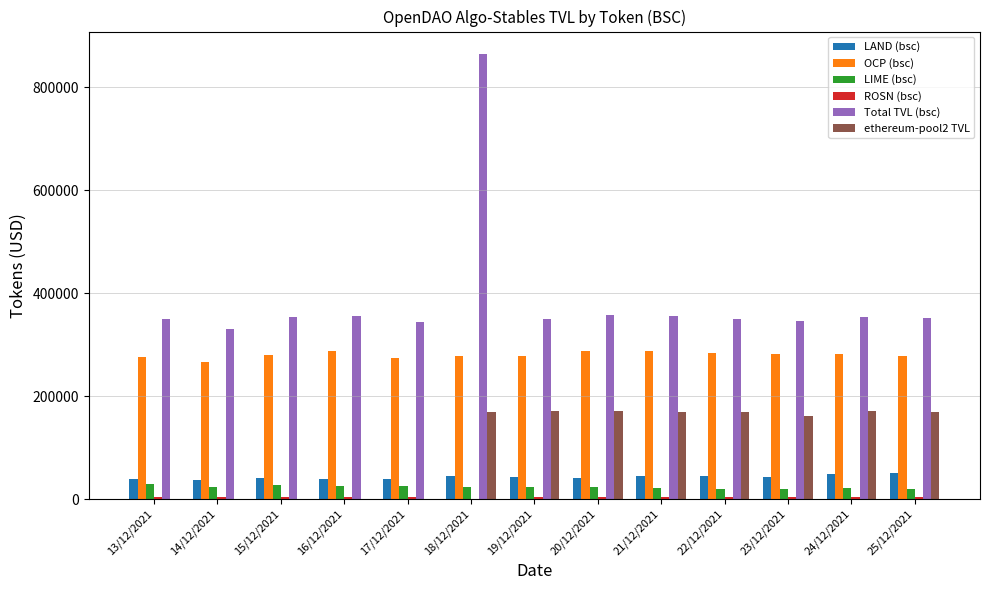

Which series has the widest spread of values?

Total TVL (bsc)